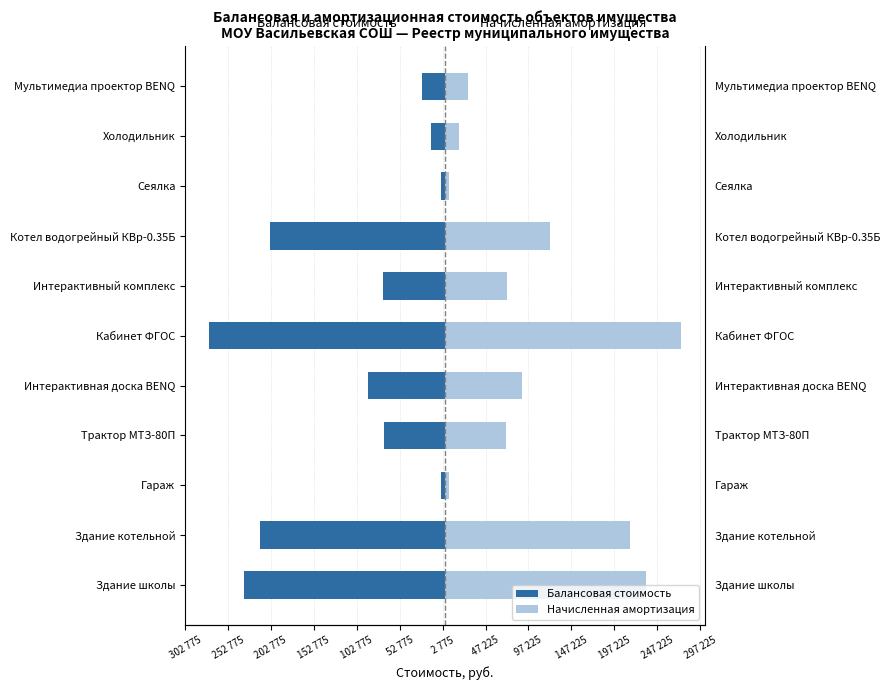

How many bars are there in total?

22